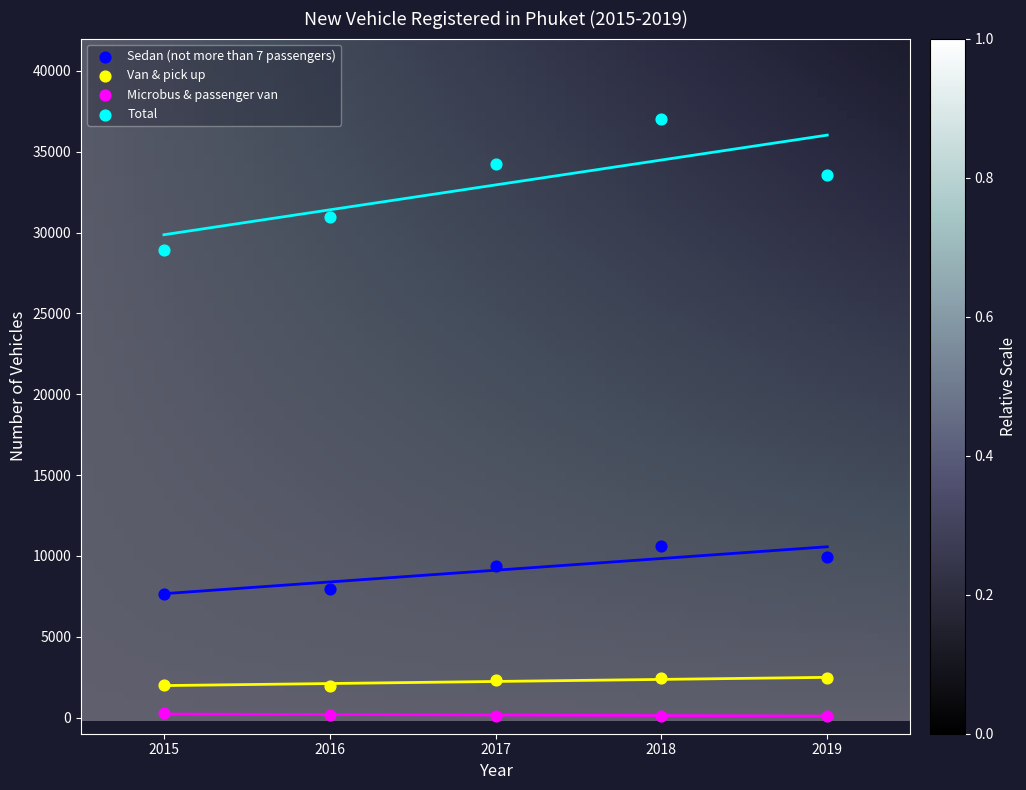

Across all series, what Y value is closest to 18574?

10633